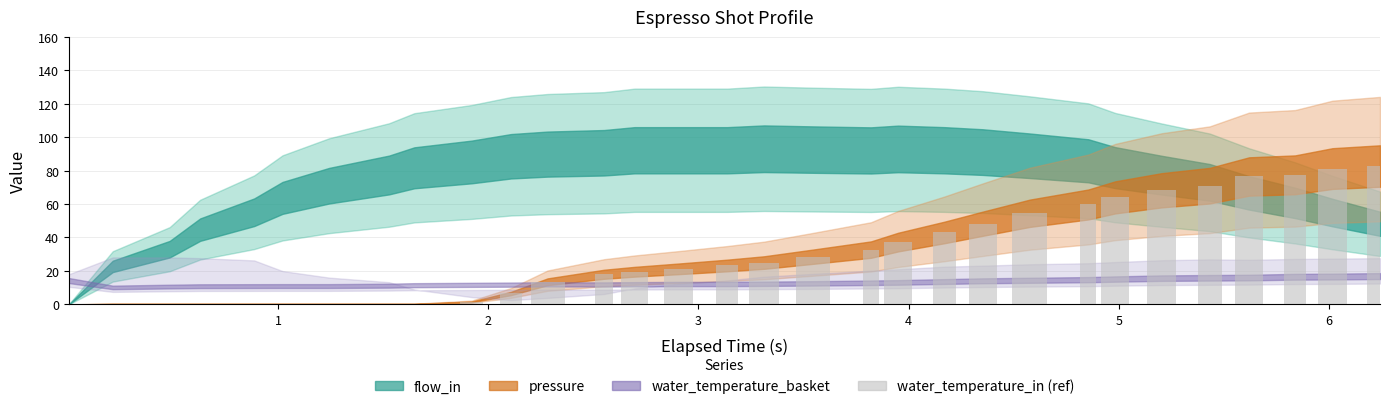

What is the maximum value shown in the chart?

82.8